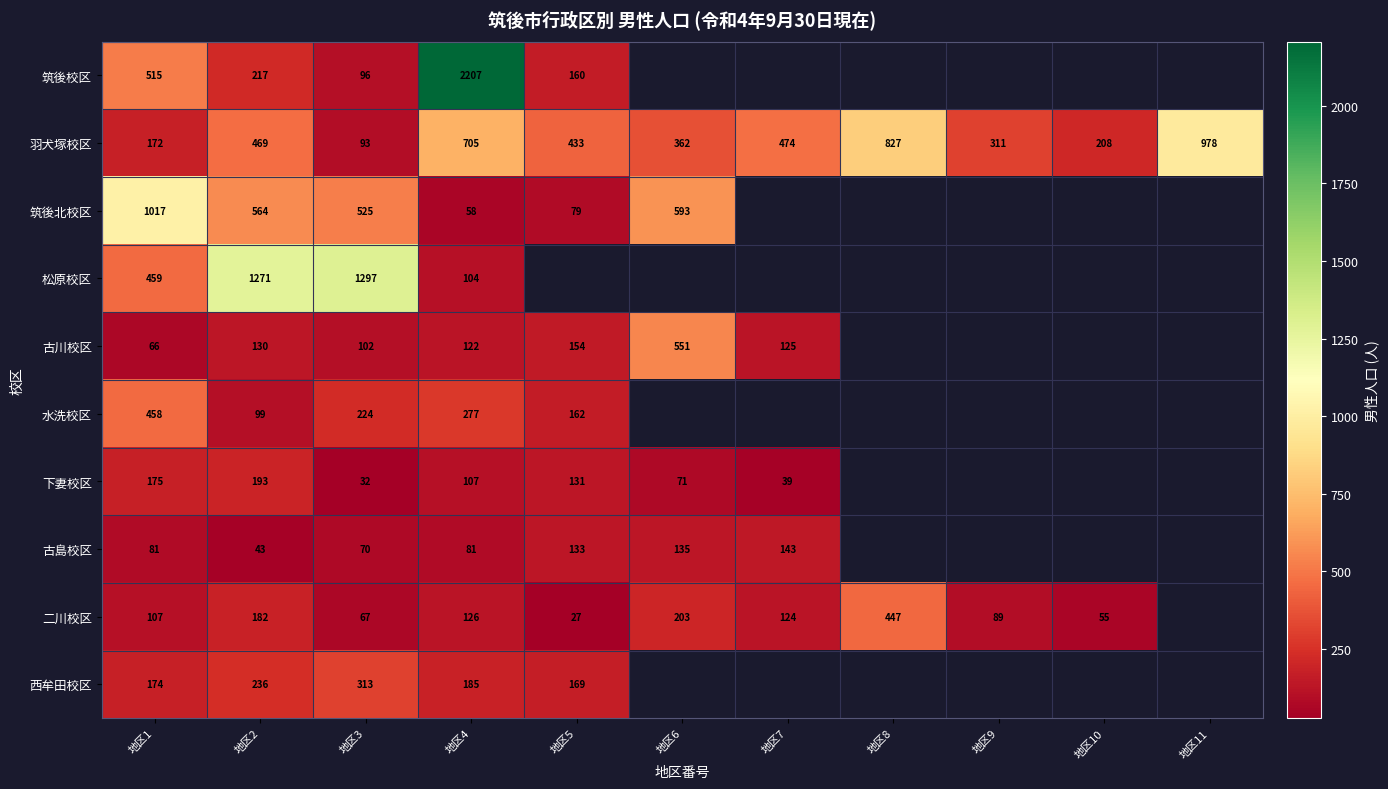

How many distinct data groups are displayed?

10